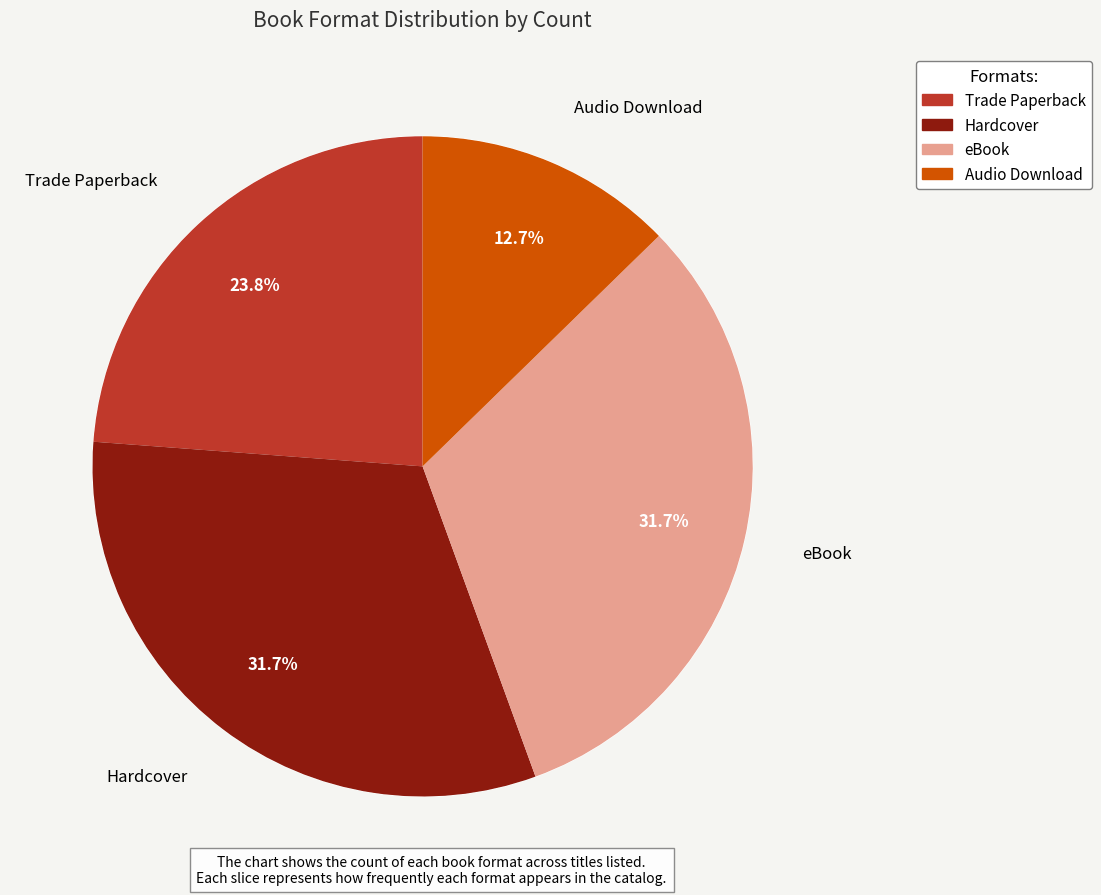

What is the ratio of the value at Hardcover to the value at Audio Download?

2.5